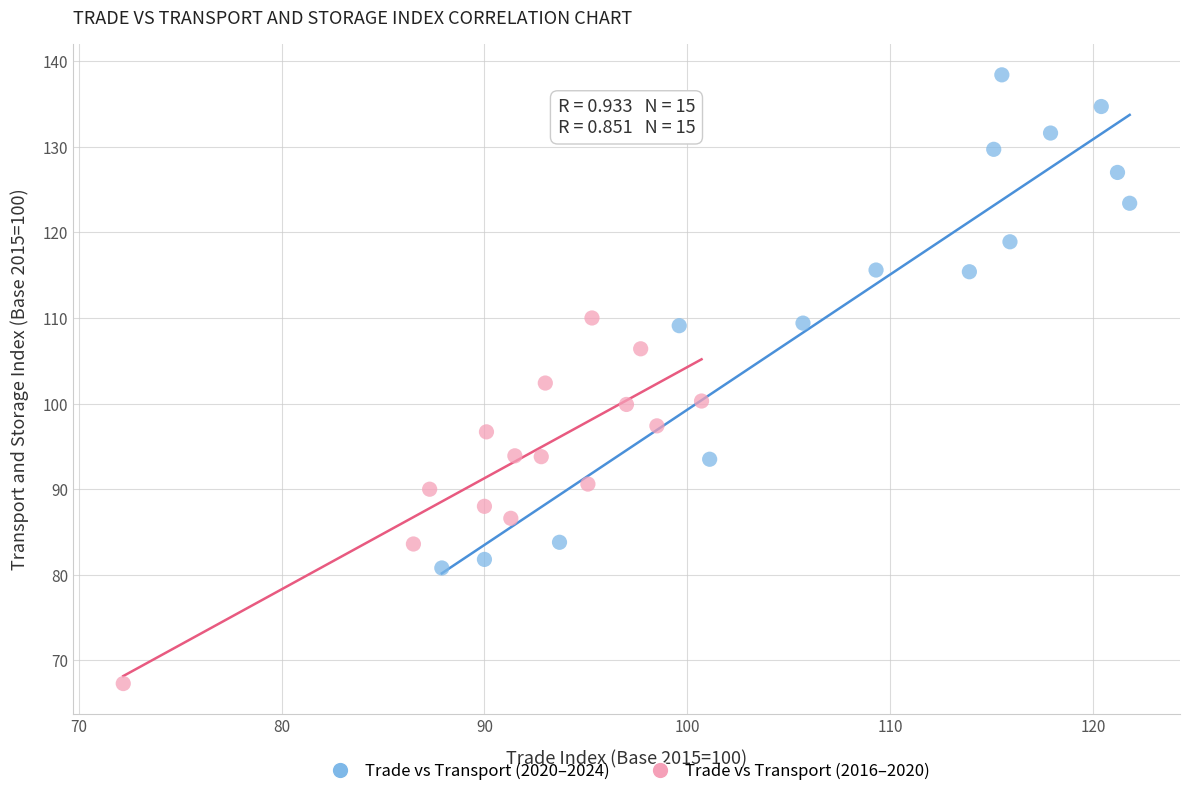

Which series reaches the minimum Y coordinate?

Trade vs Transport (2016–2020)